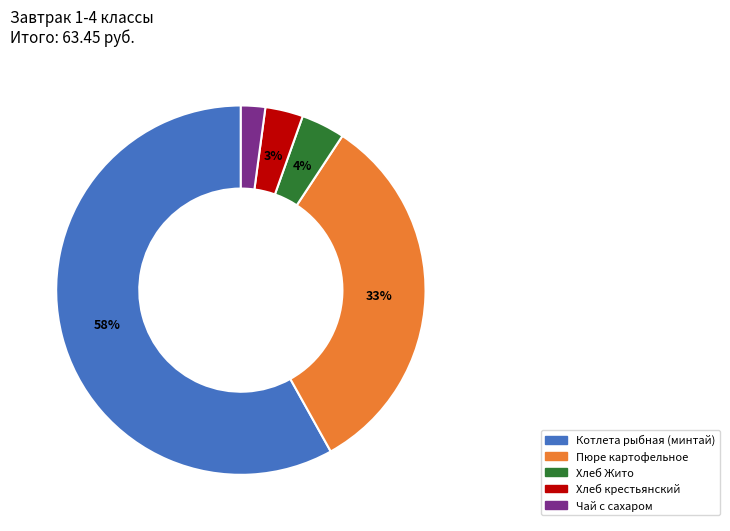

Rank the categories by value from highest to lowest.

Котлета рыбная (минтай), Пюре картофельное, Хлеб Жито, Хлеб крестьянский, Чай с сахаром